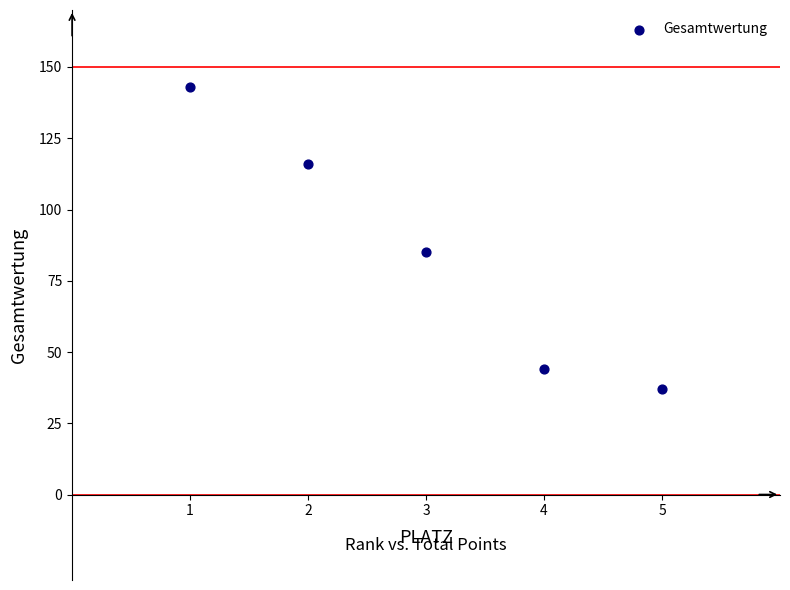

What Y value in the scatter plot is closest to 90?

85